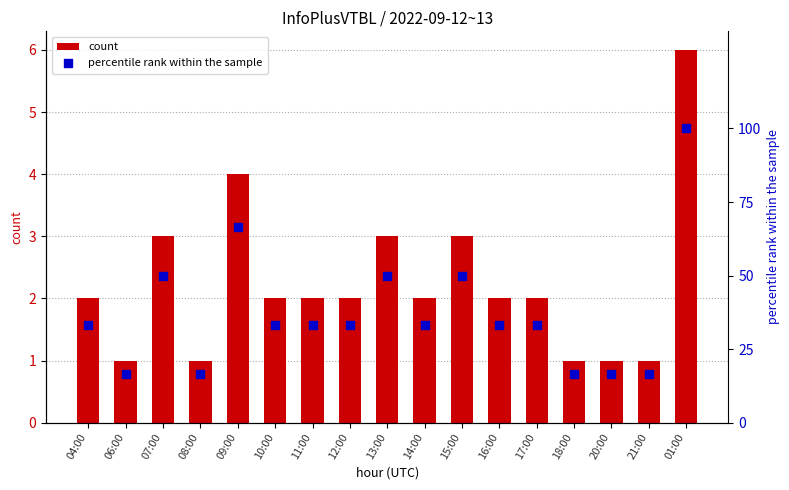

Which series has the largest total across all categories?

percentile rank within the sample